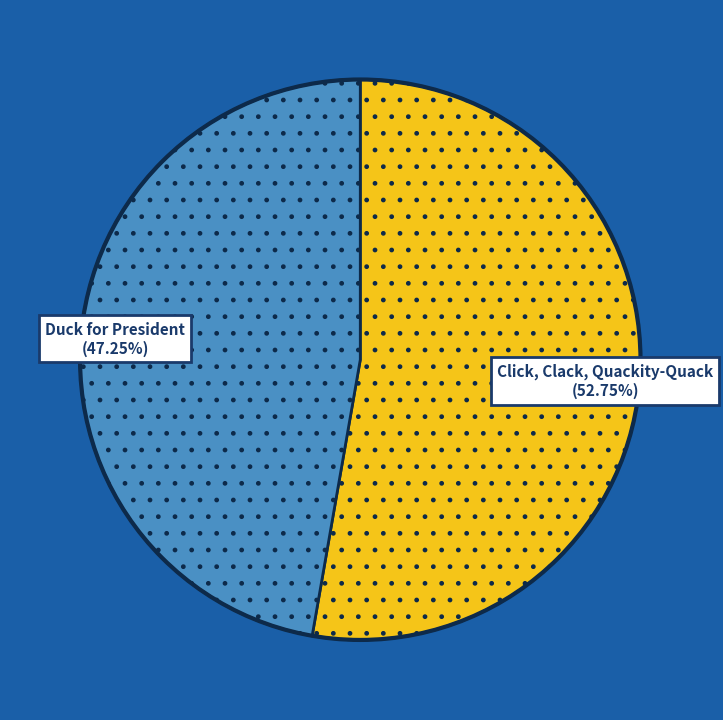

What is the largest slice in the pie chart?

Click, Clack, Quackity-Quack